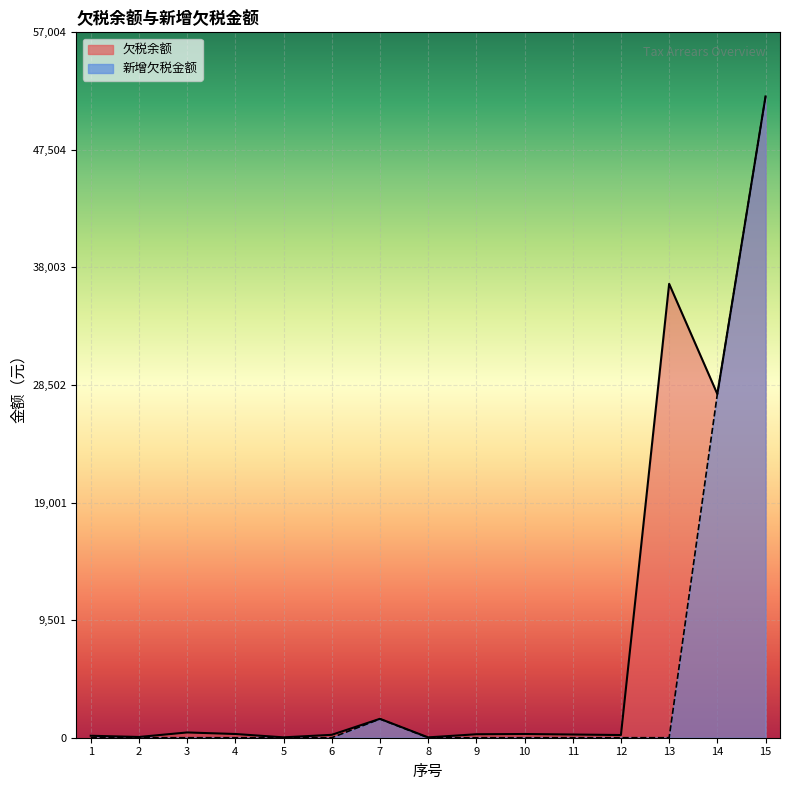

True or false: 欠税余额 and 新增欠税金额 cross at least once.

False